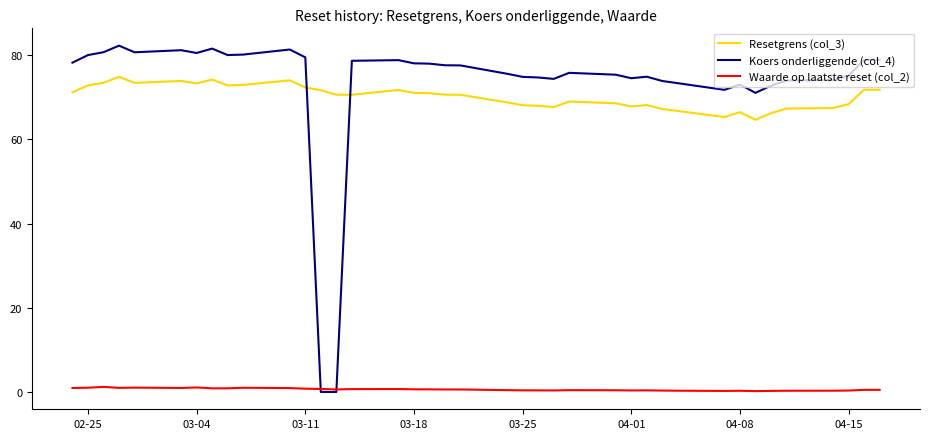

Rank the series by their maximum value, from highest to lowest.

Koers onderliggende (col_4), Resetgrens (col_3), Waarde op laatste reset (col_2)